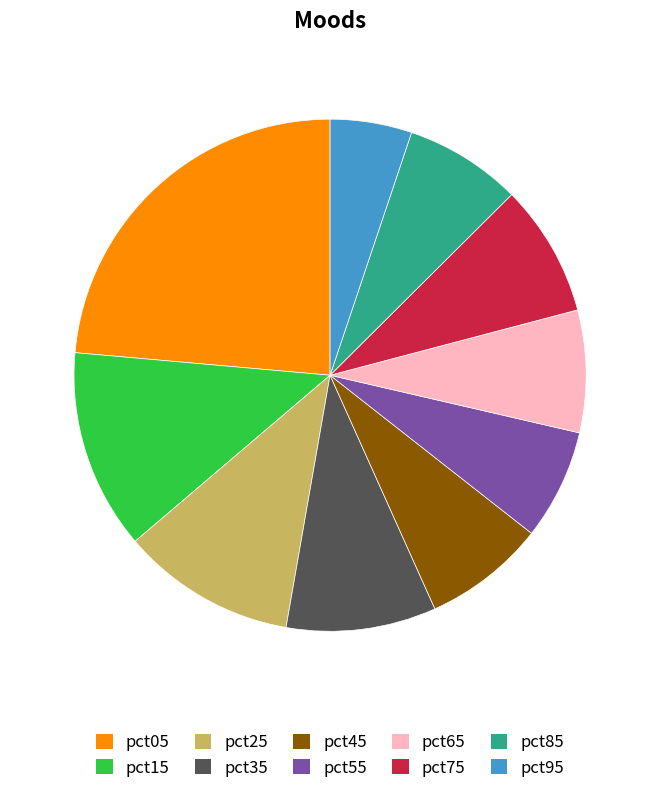

Count the number of slices in the pie.

10